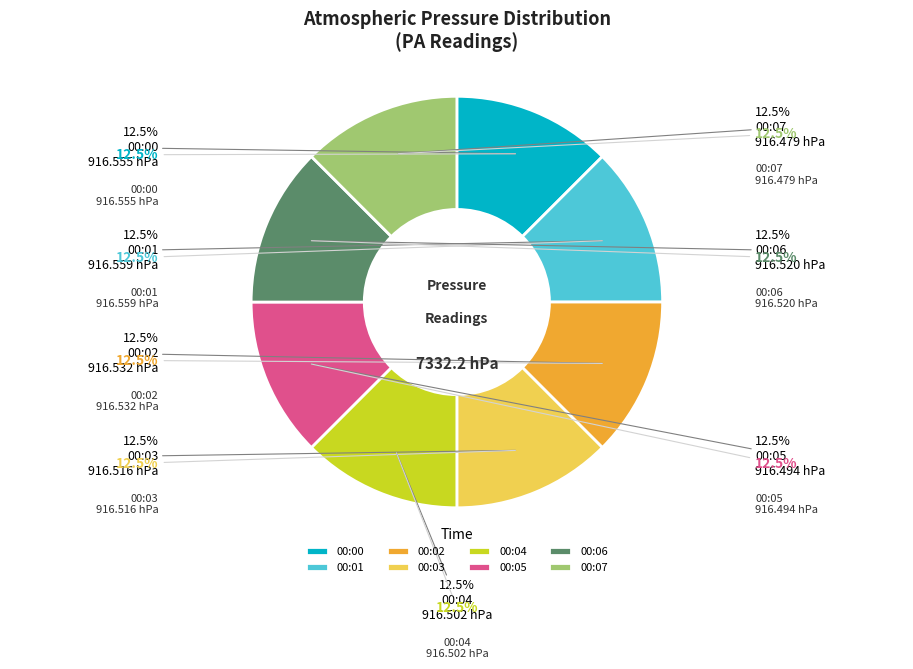

Does 00:01 represent more than half of the total?

No